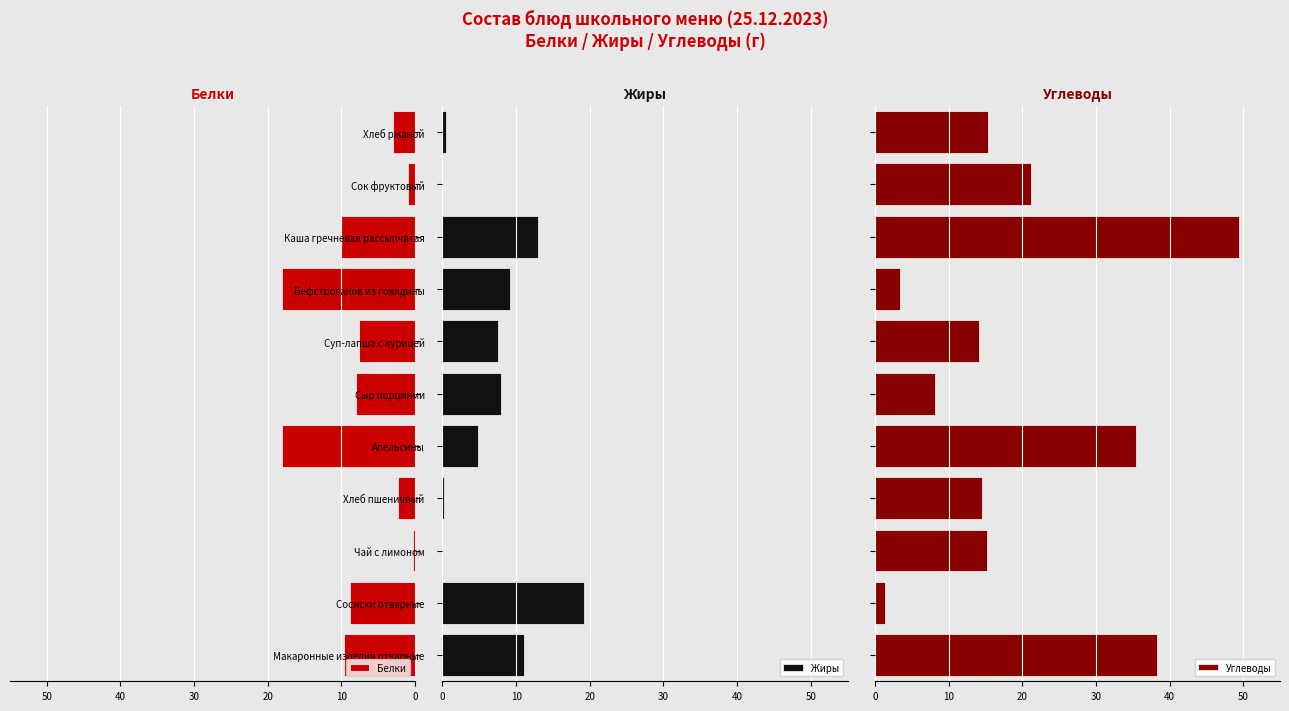

Reading left to right, extract all data points from this chart.

Белки: -9.7	-8.8	-0.3	-2.3	-18.0	-8.0	-7.6	-18.0	-10.1	-1.0	-3.0
Жиры: 11.1	19.2	0.0	0.2	4.8	8.0	7.6	9.2	13.0	0.0	0.5
Углеводы: 38.3	1.3	15.2	14.6	35.4	8.2	14.1	3.4	49.5	21.2	15.3